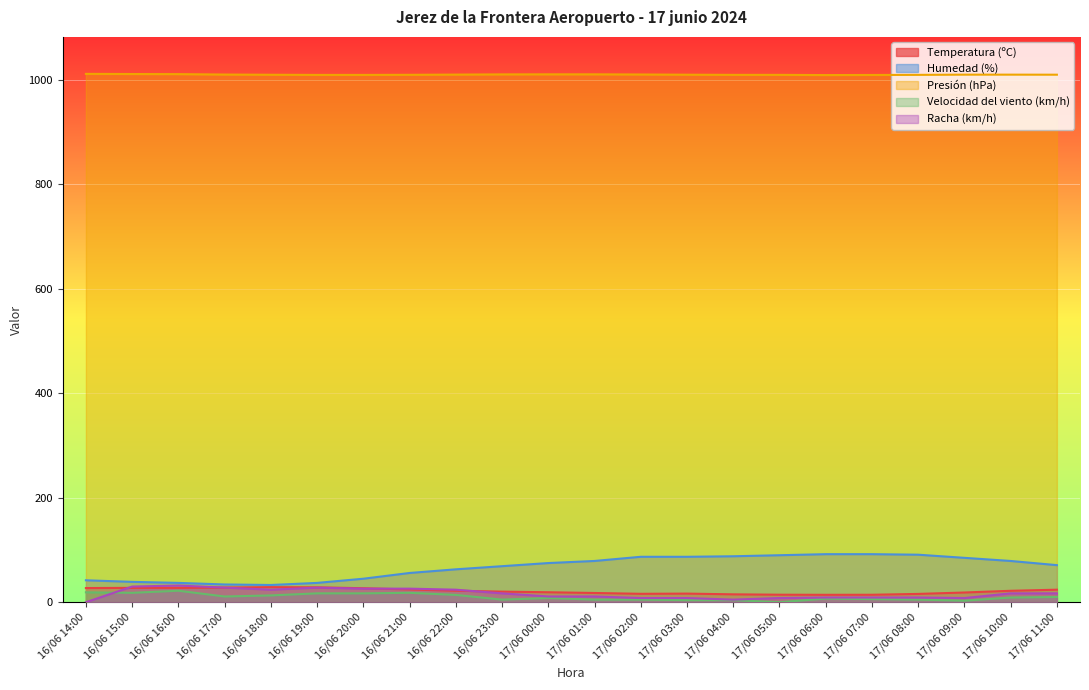

True or false: Velocidad del viento (km/h) has a value of 13.6 at 17/06 10:00.

False